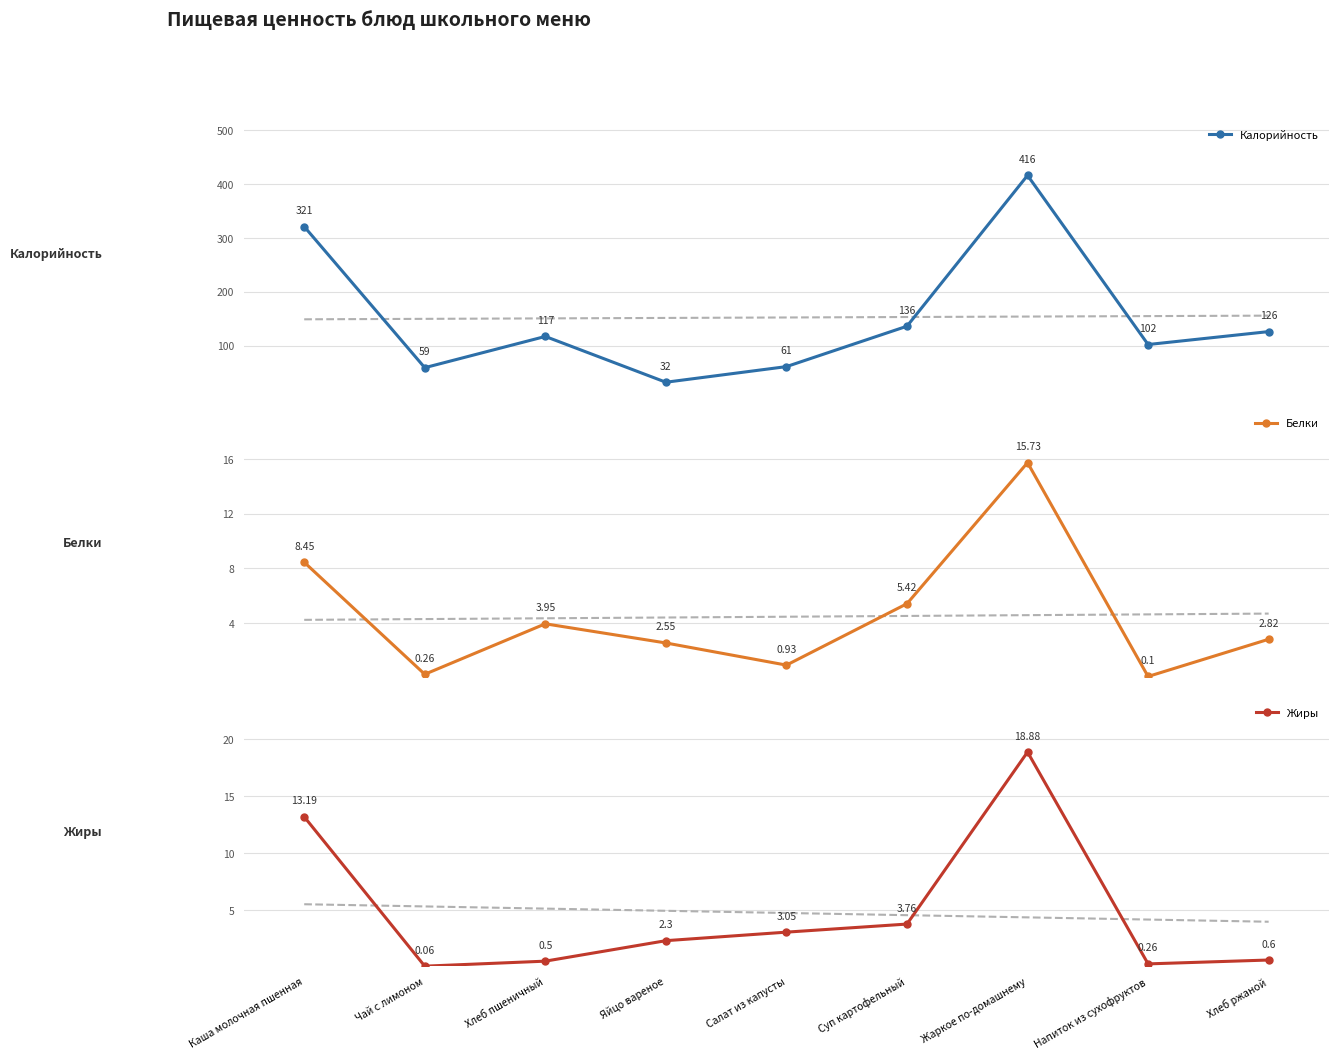

What is the total value across all series at Хлеб пшеничный?

121.5